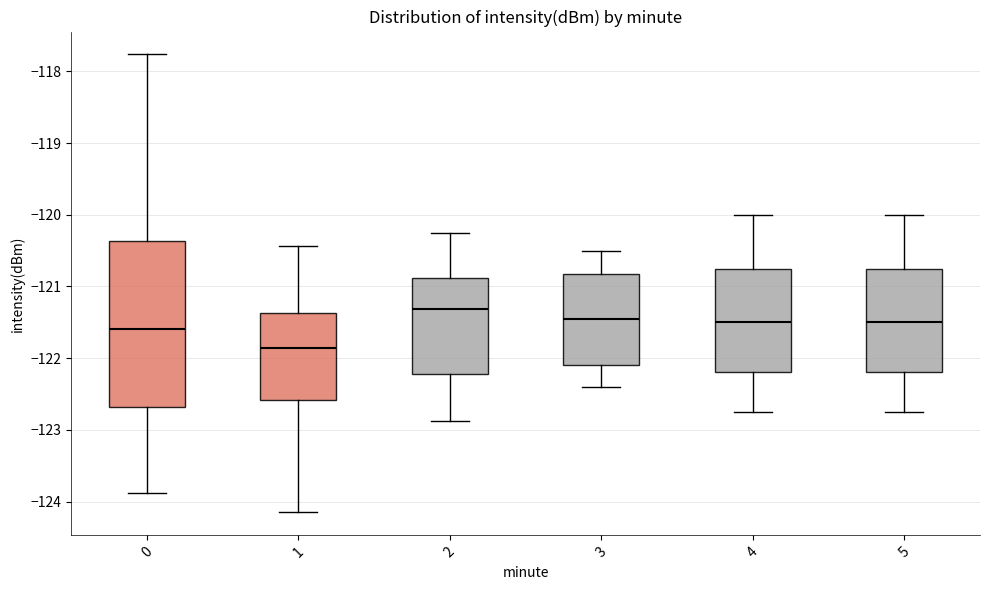

Reading left to right, transcribe this box plot: for each box, give where its median line is, the range the box spans, and where its two whiskers end, as read against the y-axis. The values are not printed on the chart, so give them approximately, as read against the axis.

0: median -121.6, box -122.7 to -120.4, whiskers -123.9 to -117.8
1: median -121.9, box -122.6 to -121.4, whiskers -124.2 to -120.4
2: median -121.3, box -122.2 to -120.9, whiskers -122.9 to -120.2
3: median -121.4, box -122.1 to -120.8, whiskers -122.4 to -120.5
4: median -121.5, box -122.2 to -120.7, whiskers -122.7 to -120.0
5: median -121.5, box -122.2 to -120.7, whiskers -122.7 to -120.0